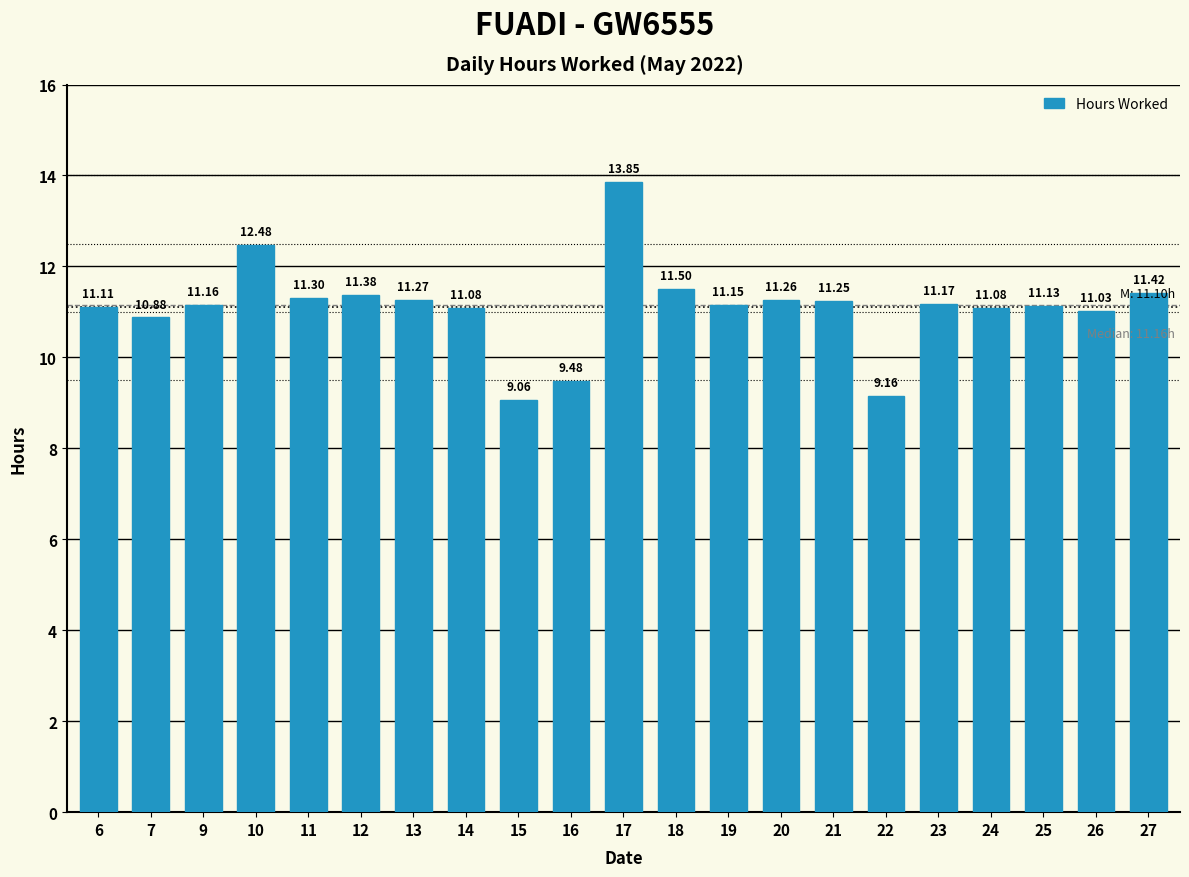

Where is the data nearest to the value 11?

26